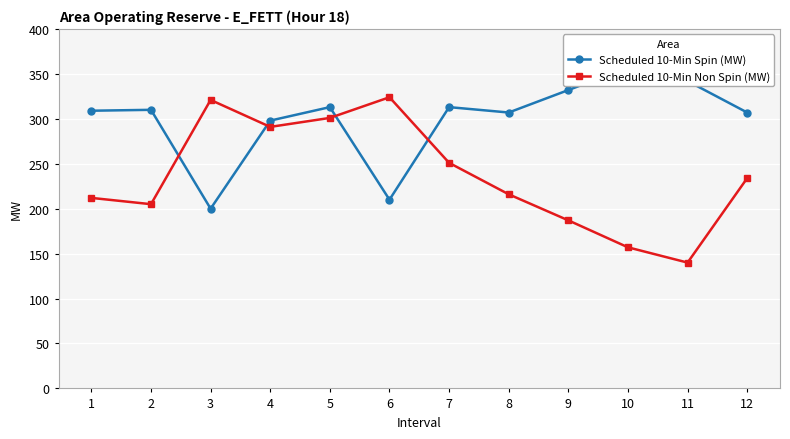

What is the spread (max minus min) of values at 4?

7